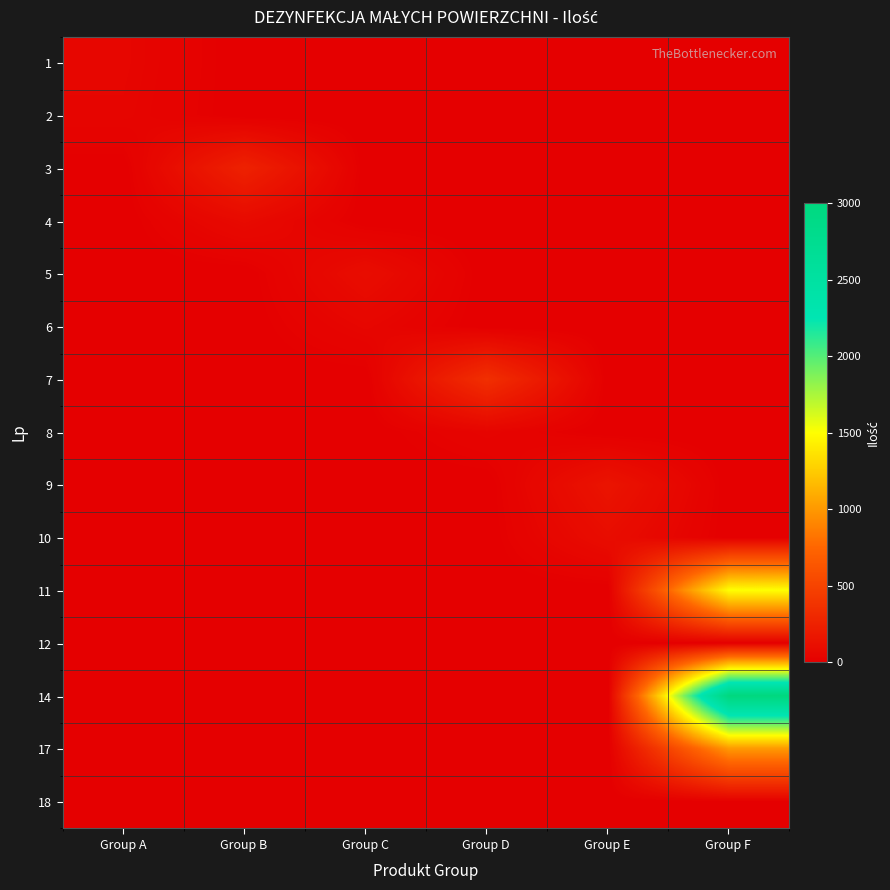

Reading left to right, what are all the values shown in this chart?

1: Group A=50	Group B=0	Group C=0	Group D=0	Group E=0	Group F=0
2: Group A=45	Group B=0	Group C=0	Group D=0	Group E=0	Group F=0
3: Group A=0	Group B=250	Group C=0	Group D=0	Group E=0	Group F=0
4: Group A=0	Group B=80	Group C=0	Group D=0	Group E=0	Group F=0
5: Group A=0	Group B=0	Group C=100	Group D=0	Group E=0	Group F=0
6: Group A=0	Group B=0	Group C=50	Group D=0	Group E=0	Group F=0
7: Group A=0	Group B=0	Group C=0	Group D=350	Group E=0	Group F=0
8: Group A=0	Group B=0	Group C=0	Group D=40	Group E=0	Group F=0
9: Group A=0	Group B=0	Group C=0	Group D=0	Group E=150	Group F=0
10: Group A=0	Group B=0	Group C=0	Group D=0	Group E=100	Group F=0
11: Group A=0	Group B=0	Group C=0	Group D=0	Group E=0	Group F=1500
12: Group A=0	Group B=0	Group C=0	Group D=0	Group E=0	Group F=3
14: Group A=0	Group B=0	Group C=0	Group D=0	Group E=0	Group F=3000
17: Group A=0	Group B=0	Group C=0	Group D=0	Group E=0	Group F=1000
18: Group A=0	Group B=0	Group C=0	Group D=0	Group E=0	Group F=10